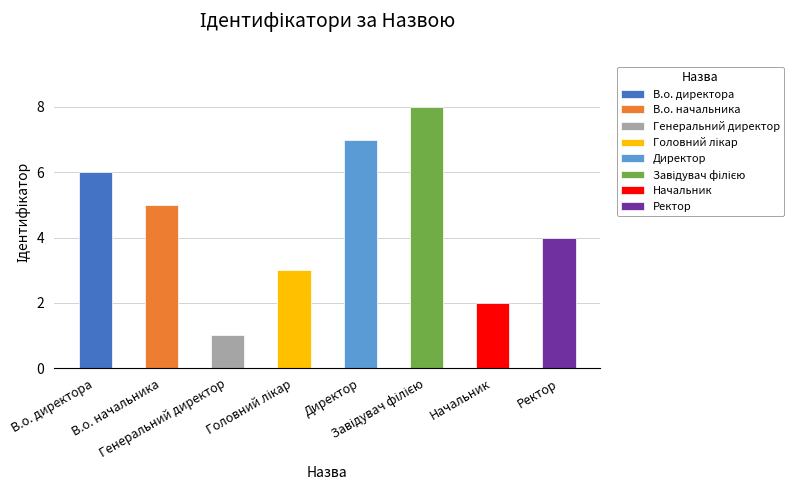

What is the label of the 2nd bar from the right?

Начальник